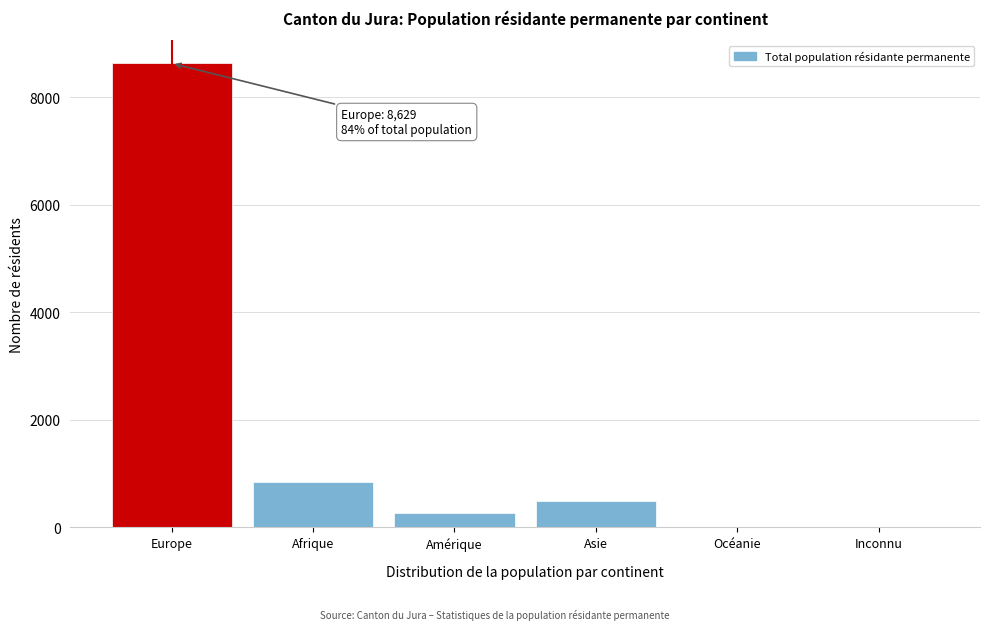

What is the greatest value displayed?

8629